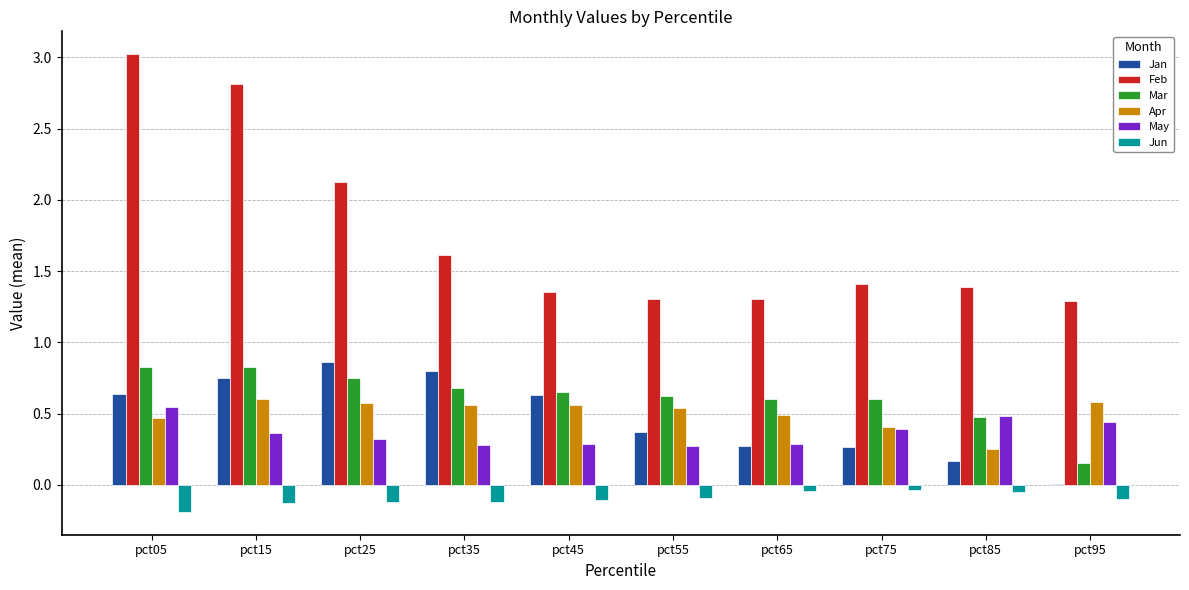

Where is Apr nearest to the value 0?

pct85